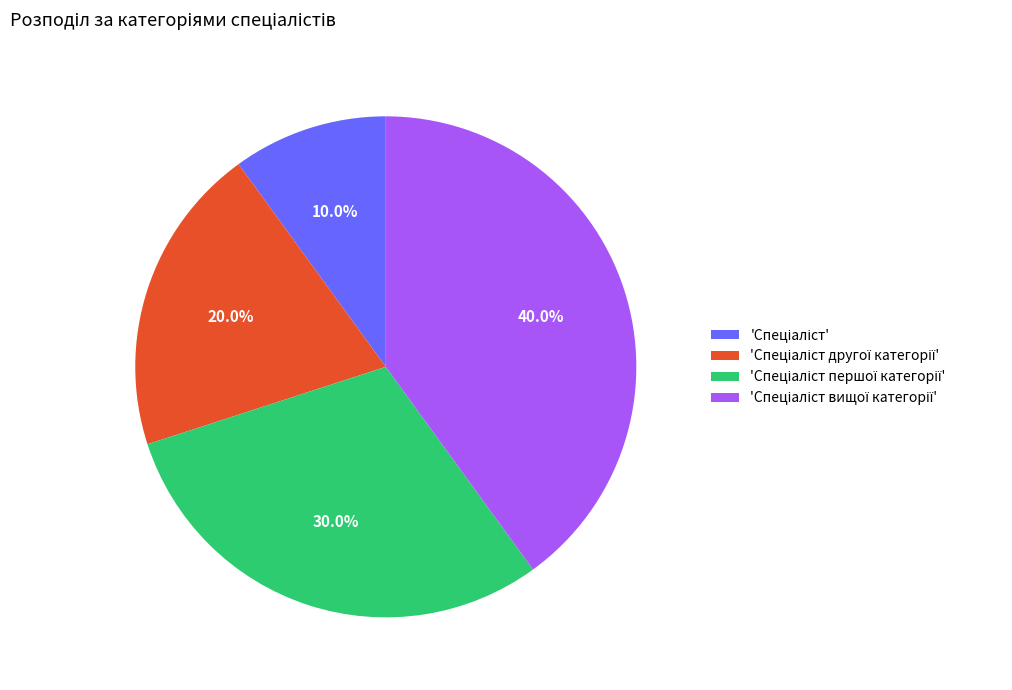

How many segments does this pie chart have?

4